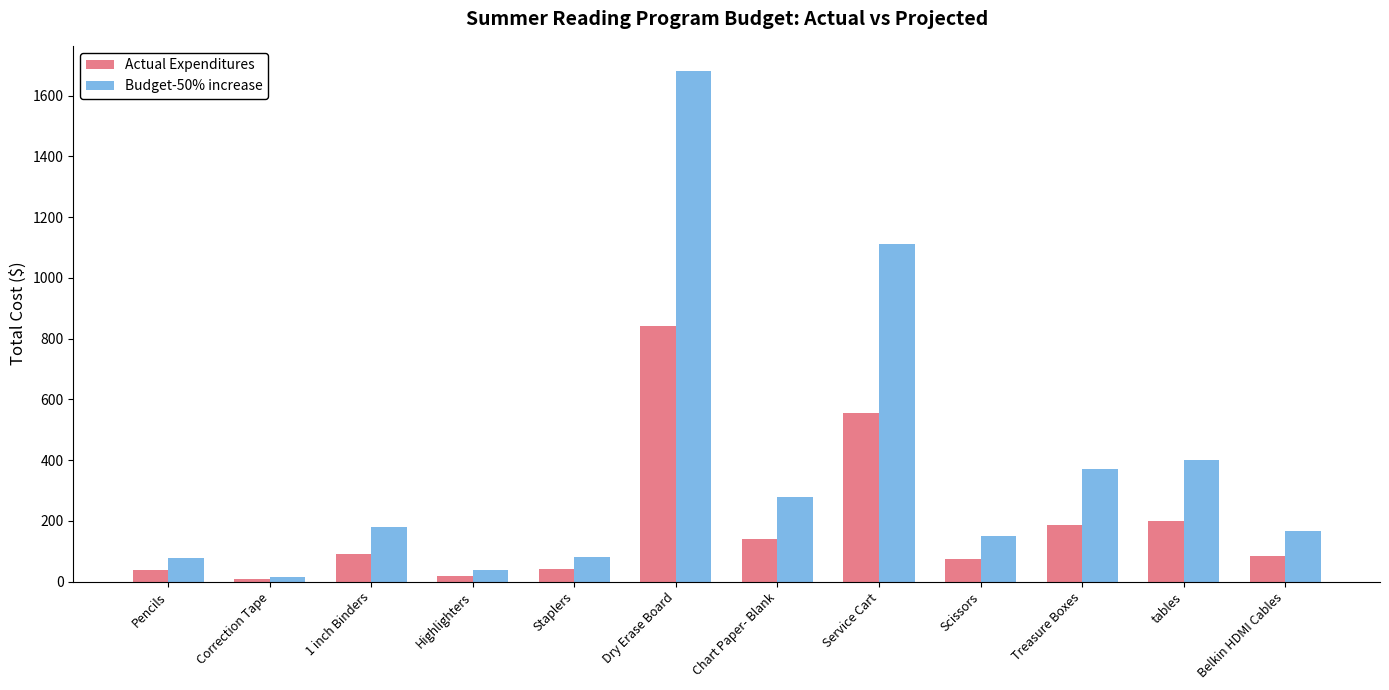

What is the minimum value for Actual Expenditures?

8.0